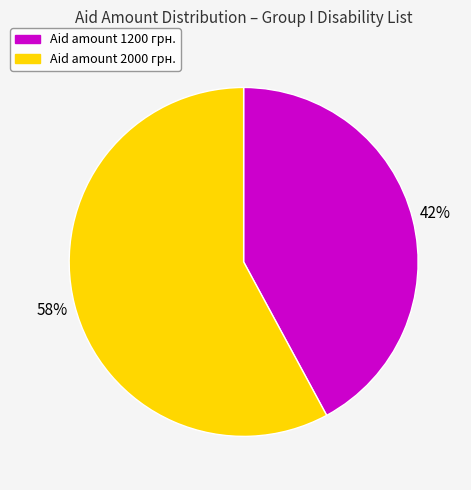

To the nearest percent, what is the average slice percentage?

50%